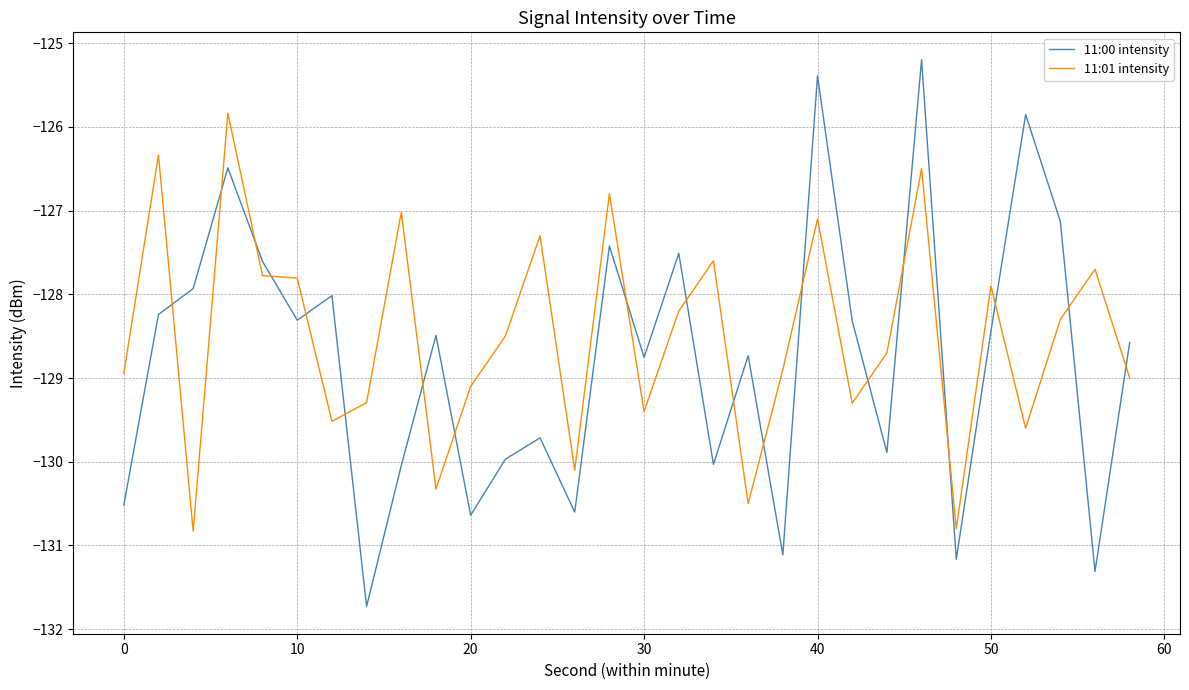

What is the sum of all 11:00 intensity values?

-3863.1